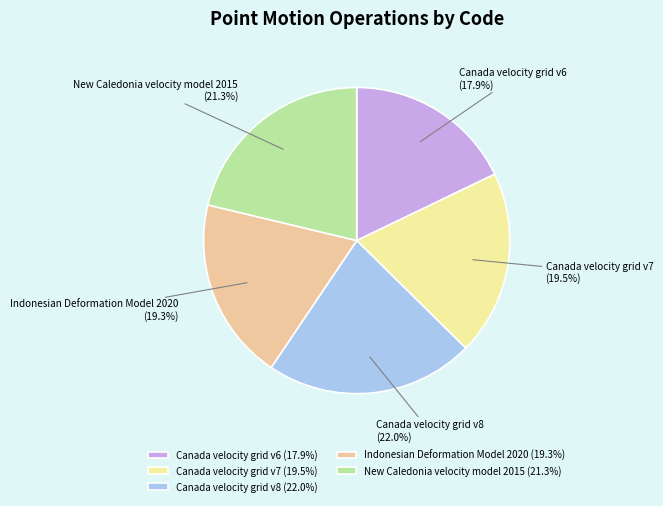

Does New Caledonia velocity model 2015 account for over 50% of the chart?

No